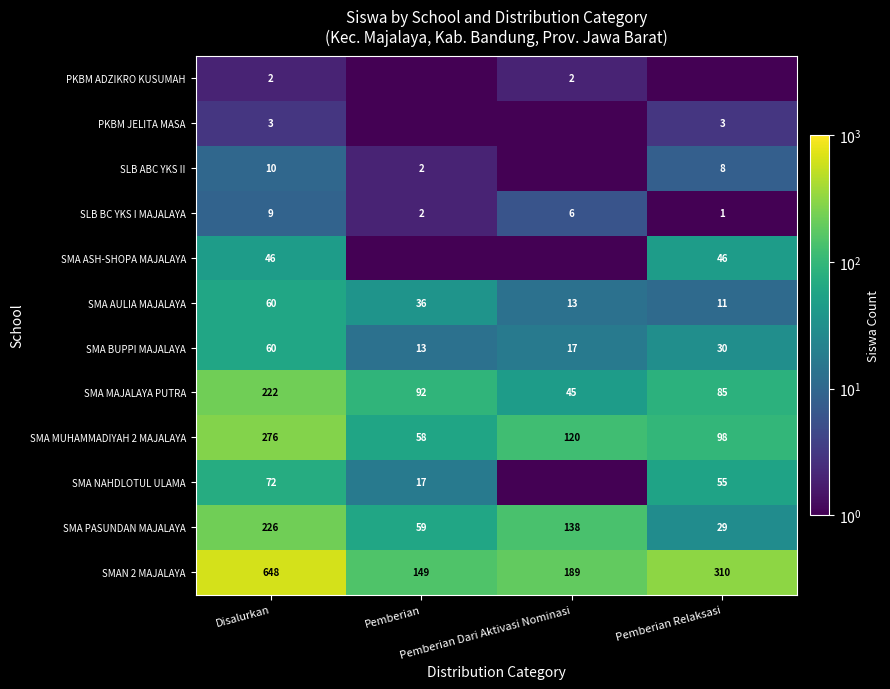

At how many categories does at least one series exceed 368?

1